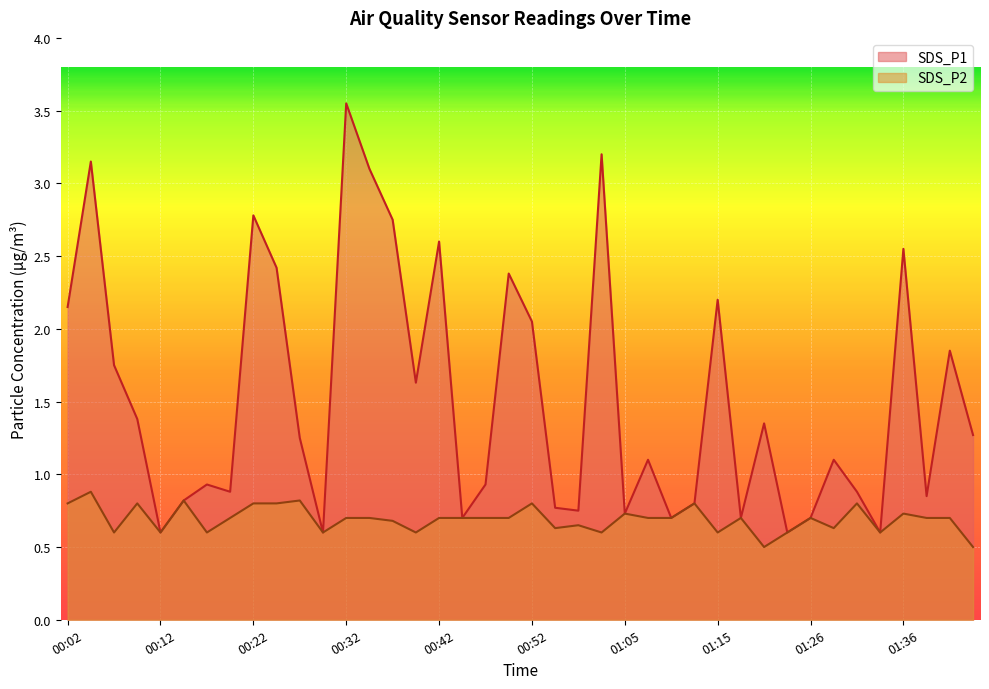

Reading left to right, transcribe all the data shown in this chart.

SDS_P1: 2.1	3.1	1.8	1.4	0.6	0.8	0.9	0.9	2.8	2.4	1.2	0.6	3.5	3.1	2.8	1.6	2.6	0.7	0.9	2.4	2.0	0.8	0.8	3.2	0.7	1.1	0.7	0.8	2.2	0.7	1.4	0.6	0.7	1.1	0.9	0.6	2.5	0.8	1.9	1.3
SDS_P2: 0.8	0.9	0.6	0.8	0.6	0.8	0.6	0.7	0.8	0.8	0.8	0.6	0.7	0.7	0.7	0.6	0.7	0.7	0.7	0.7	0.8	0.6	0.7	0.6	0.7	0.7	0.7	0.8	0.6	0.7	0.5	0.6	0.7	0.6	0.8	0.6	0.7	0.7	0.7	0.5